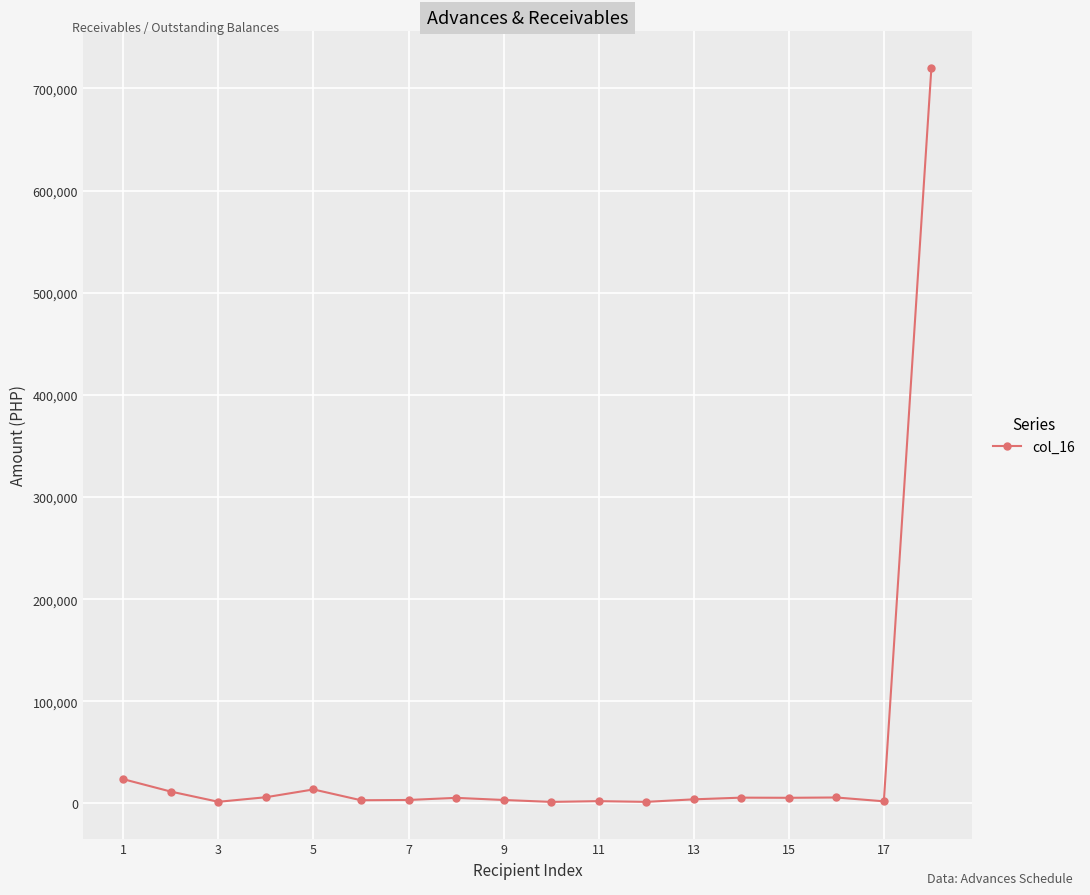

What is the maximum value shown in the chart?

720000